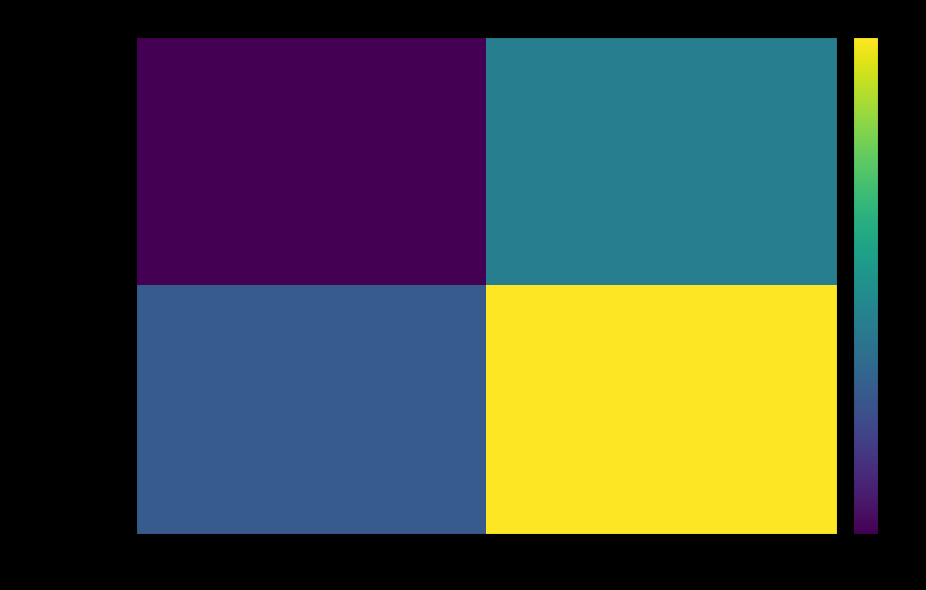

Reading left to right, extract all data points from this chart.

9fc0ffe469db…: direction=-1	io_index=2
dcf7cd0132cd…: direction=1	io_index=6